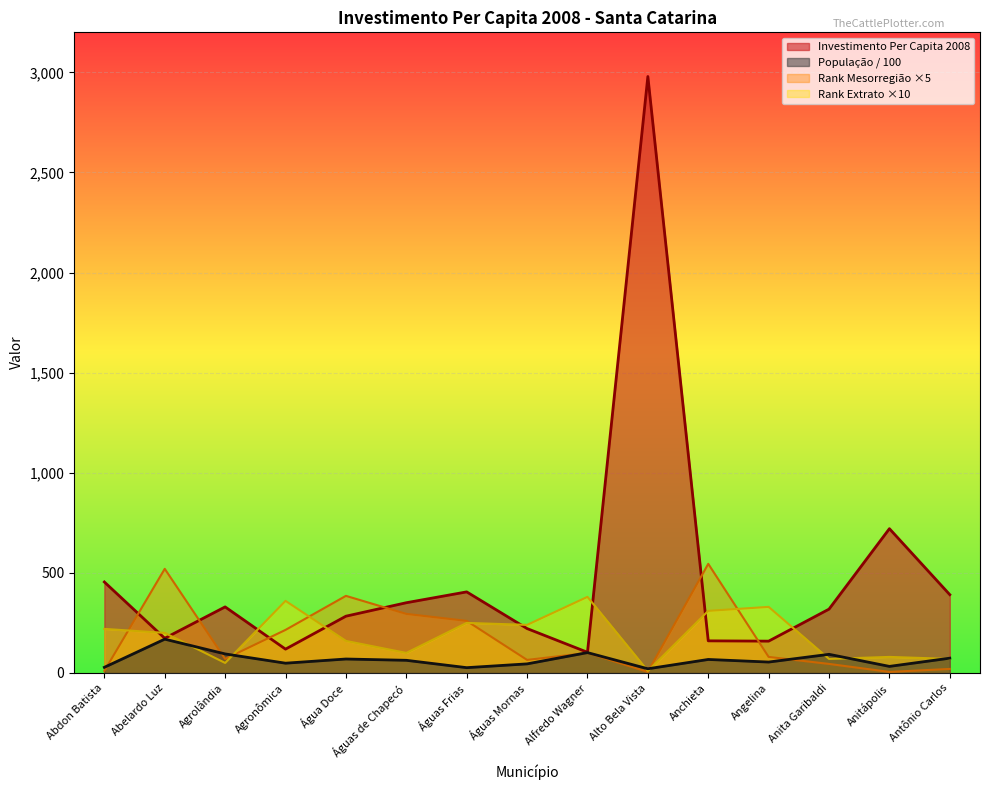

Where does the Investimento Per Capita 2008 series first go above 318?

Abdon Batista